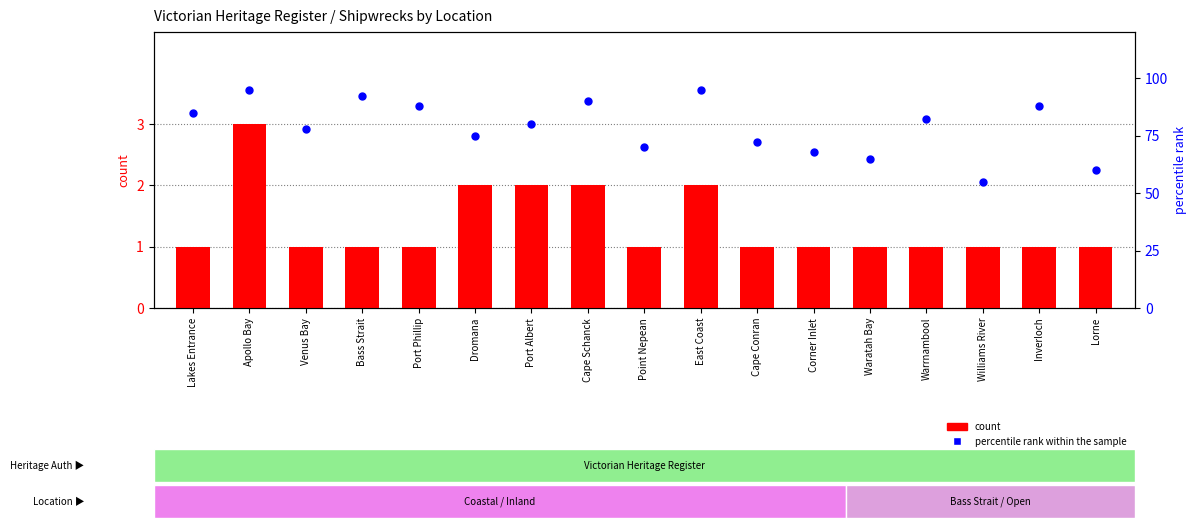

Which series reaches the maximum Y coordinate?

percentile rank within the sample